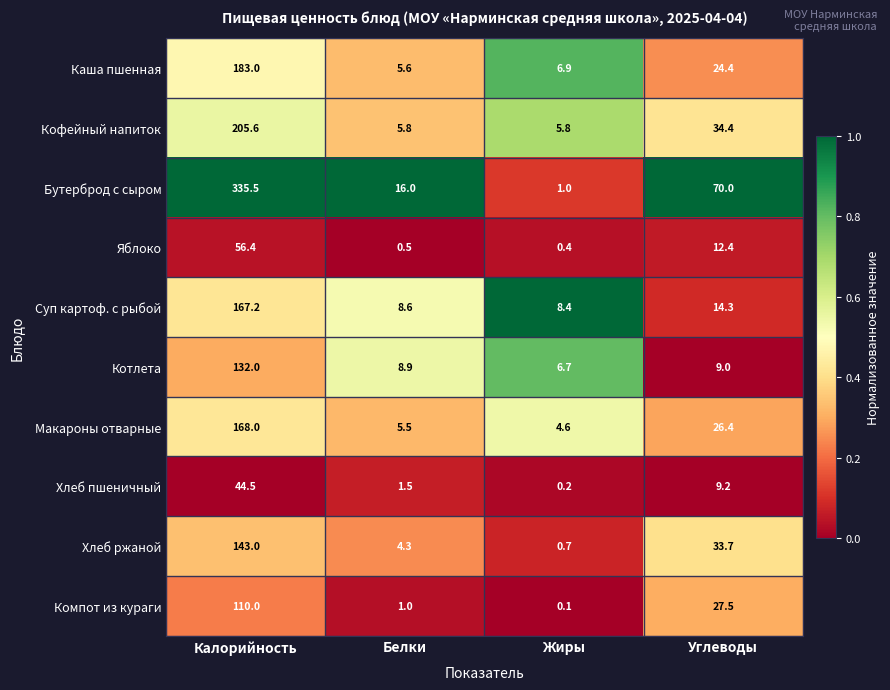

Which series has the widest spread of values?

Бутерброд с сыром